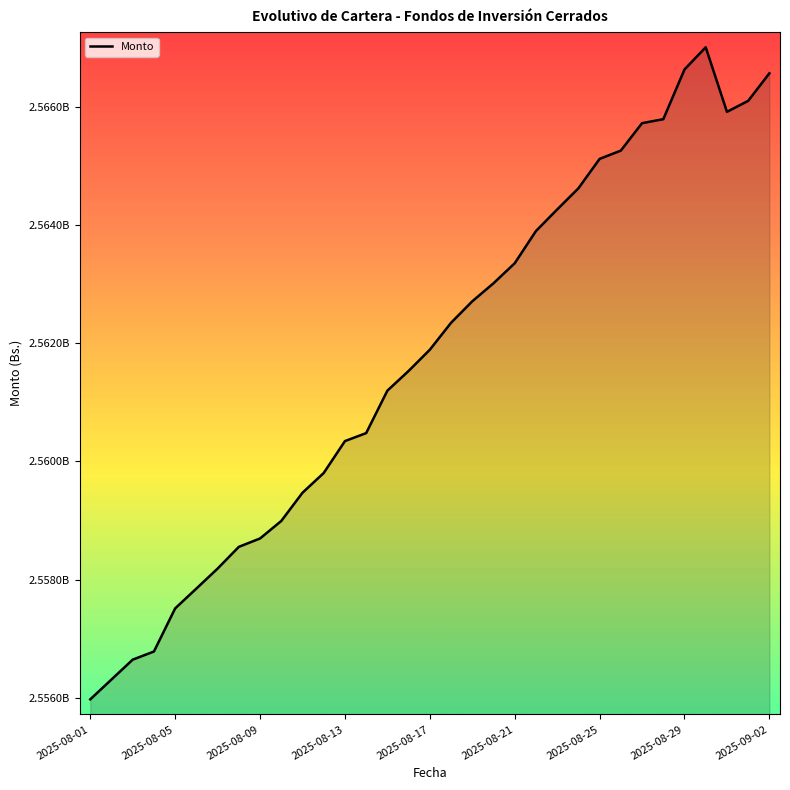

Does the chart display data point markers on the line(s)?

No